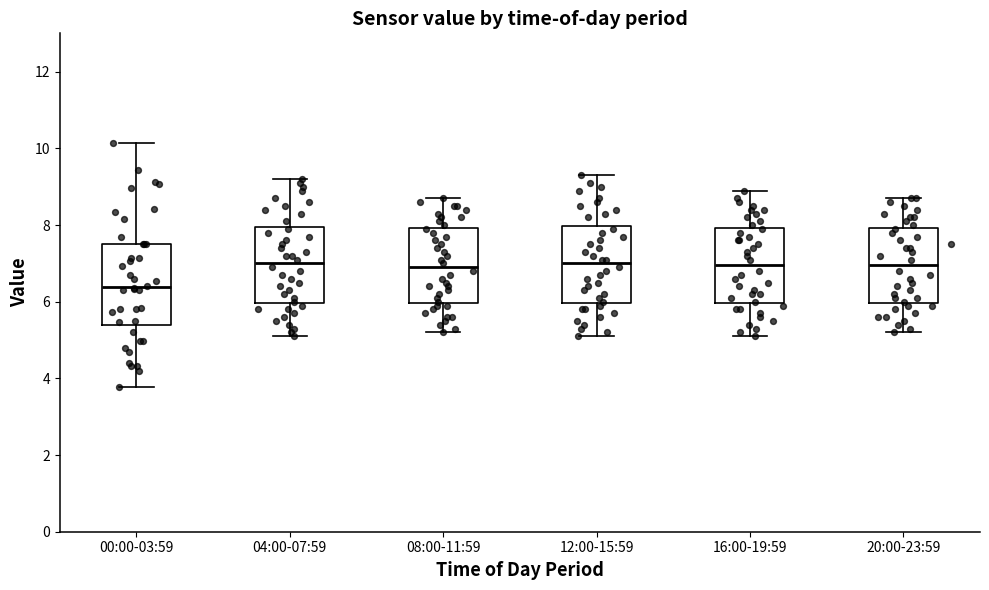

Reading left to right, read every box against the y-axis: the position of its median line, the range the box covers, and the ends of its whiskers. The values are not printed on the chart, so give them approximately, as read against the axis.

00:00-03:59: median 6.4, box 5.4 to 7.6, whiskers 3.8 to 10.2
04:00-07:59: median 7.0, box 6.0 to 8.0, whiskers 5.2 to 9.2
08:00-11:59: median 7.0, box 6.0 to 8.0, whiskers 5.2 to 8.8
12:00-15:59: median 7.0, box 6.0 to 8.0, whiskers 5.2 to 9.4
16:00-19:59: median 7.0, box 6.0 to 8.0, whiskers 5.2 to 9.0
20:00-23:59: median 7.0, box 6.0 to 8.0, whiskers 5.2 to 8.8